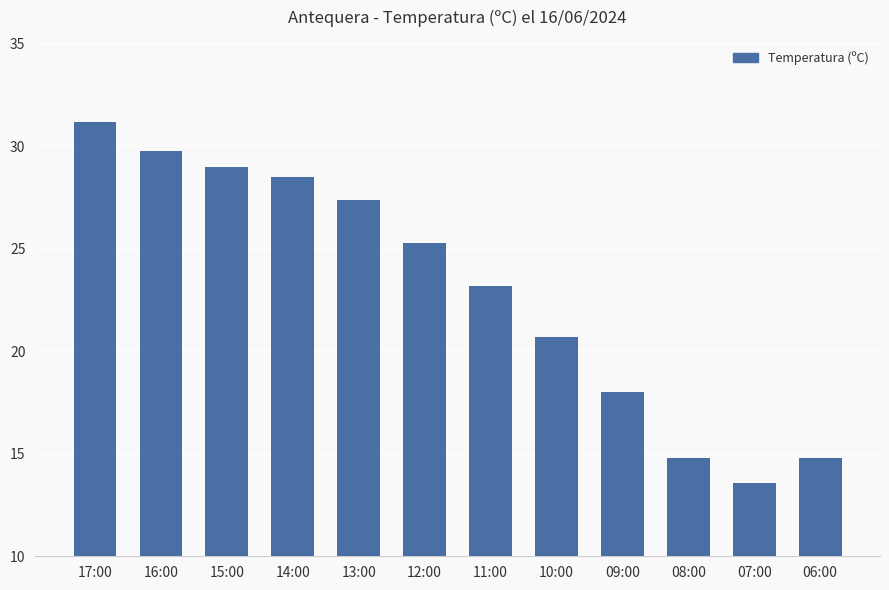

Reading left to right, what are all the values shown in this chart?

17:00=31.2	16:00=29.8	15:00=29.0	14:00=28.5	13:00=27.4	12:00=25.3	11:00=23.2	10:00=20.7	09:00=18.0	08:00=14.8	07:00=13.6	06:00=14.8